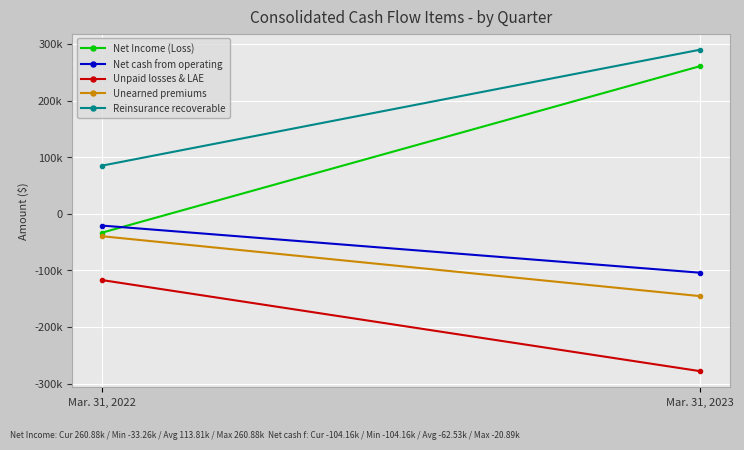

The Unearned premiums series shows -205931 at Mar. 31, 2023. True or false?

False